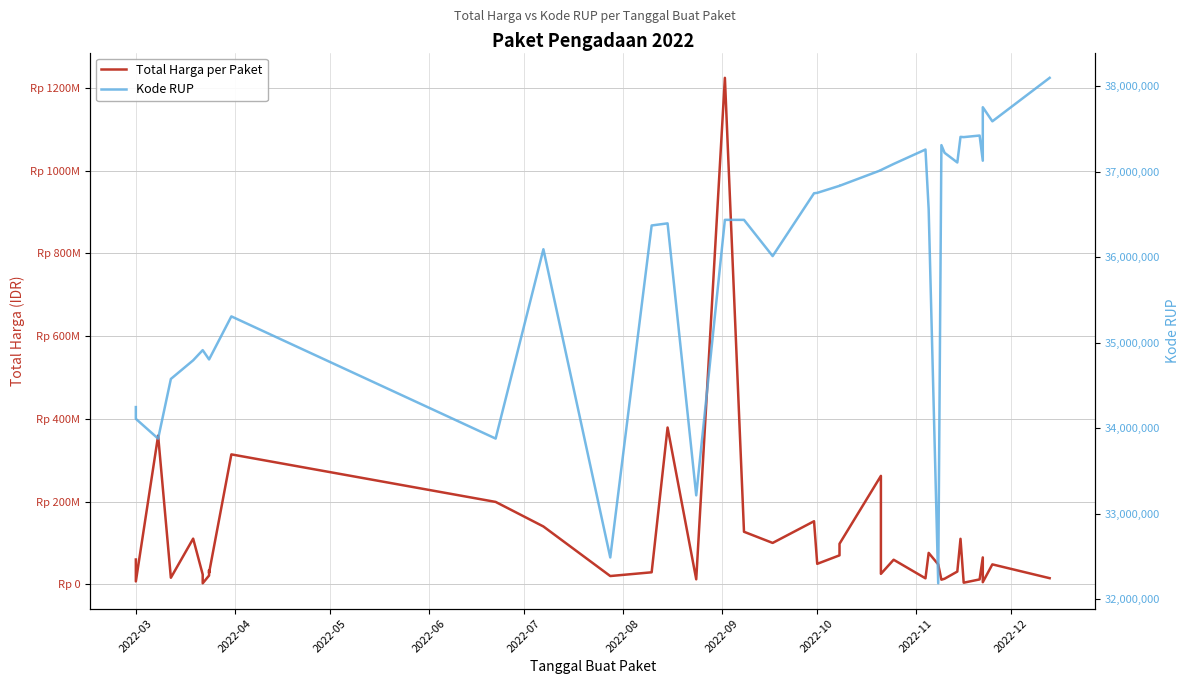

Reading right to left, list all the values displayed in this chart.

Total Harga per Paket: 14750000	48140000	5093000	65000000	11800000	3825000	110000000	30800000	13442000	11100000	48140000	75920000	14400000	59375000	25200000	262118150	98000000	70000000	49478000	152477000	100000000	127000000	1224682000	12000000	379075000	29000000	19950000	139800000	199200000	314121780	27720000	34132505	21231000	2395750	23680800	110389990	15787200	359500000	6936000	59935000
Kode RUP: 38099253	37590366	37755421	37129591	37424061	37405582	37408659	37108793	37222011	37311798	32185622	36562280	37260462	37091671	37020188	37018279	36835699	36835774	36753382	36748908	36013792	36437569	36437720	33214581	36396663	36371967	32487834	36093771	33878833	35308255	34804669	34804669	34804669	34913450	34913463	34794270	34576399	33878078	34109987	34247119